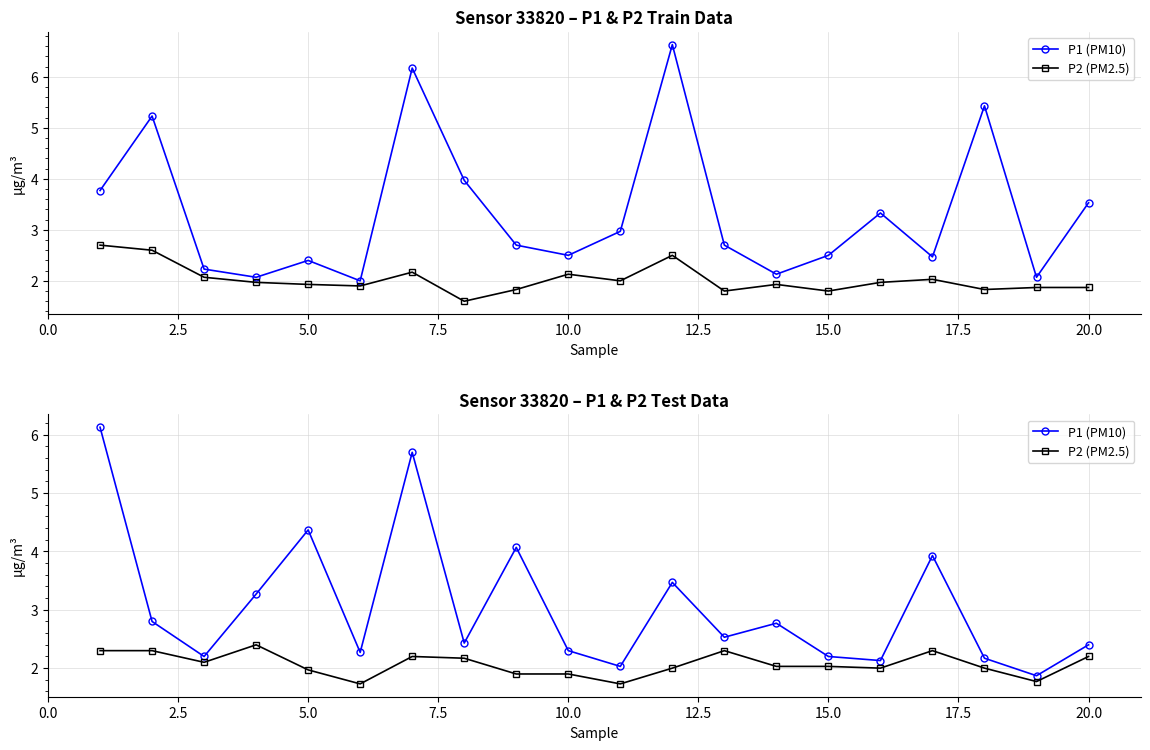

True or false: P1 (PM10) has more than 0 interior local peaks.

True